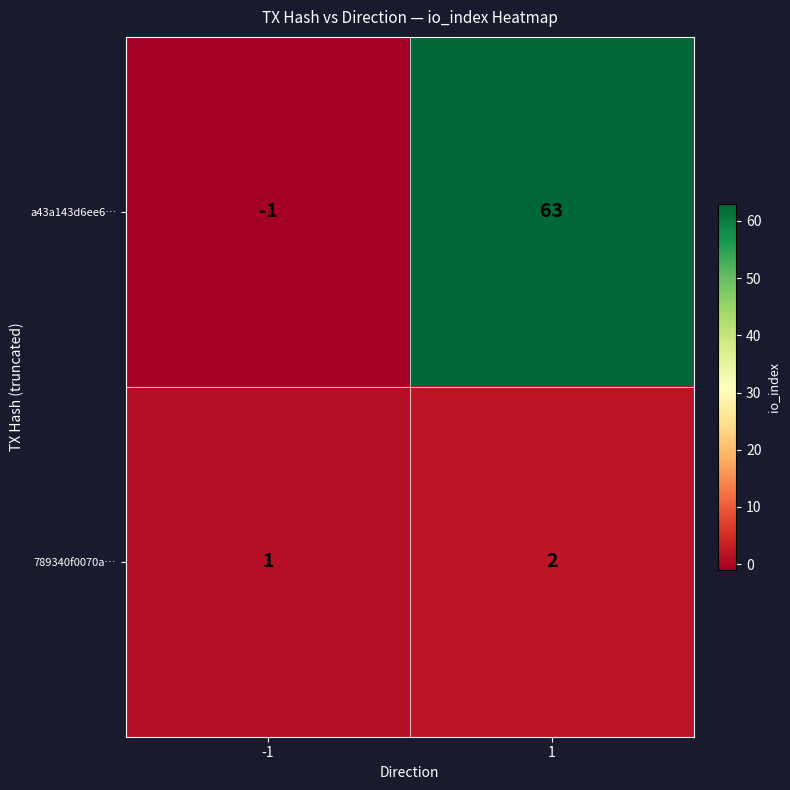

What is the total value across all series at 1?

65